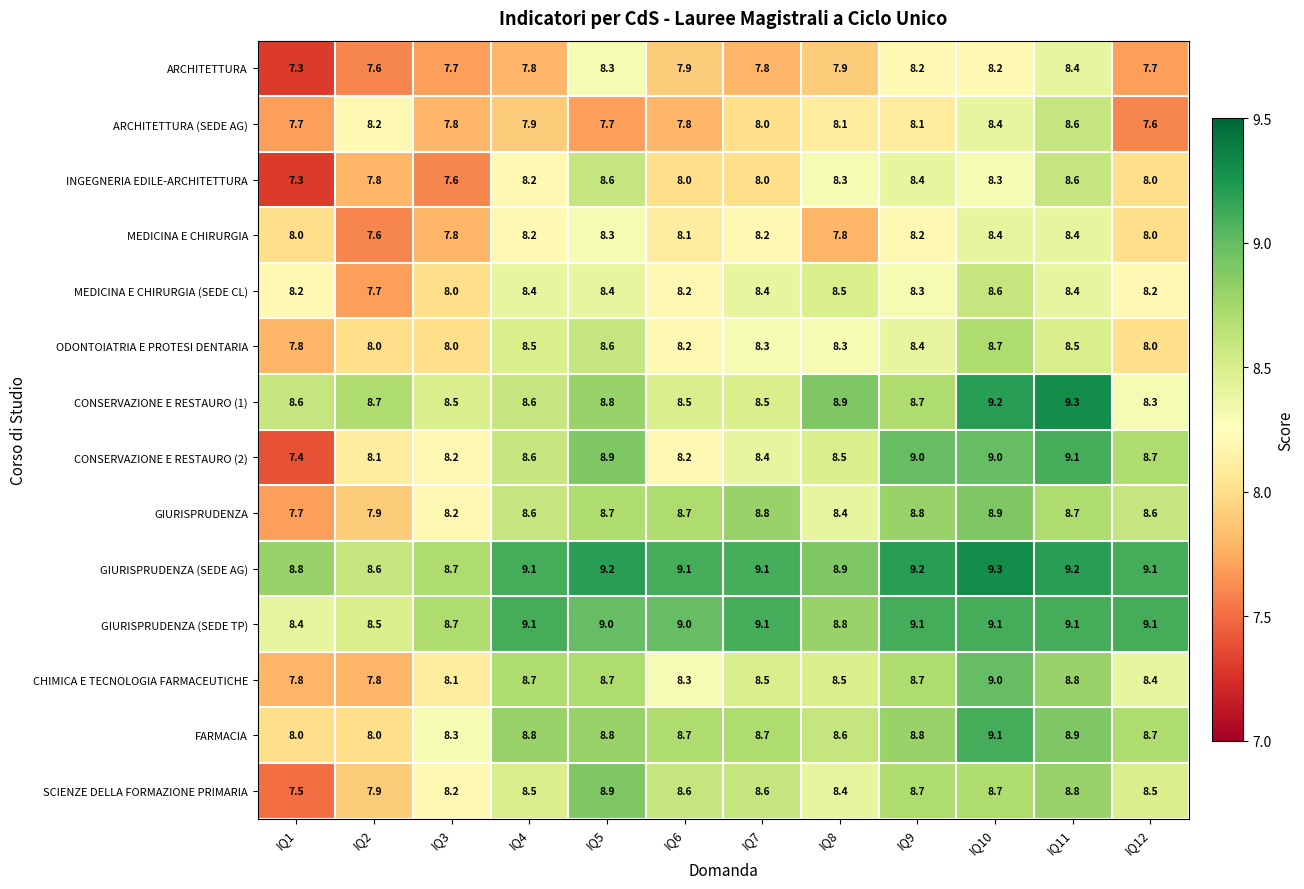

Which series changed the most between IQ1 and IQ6?

SCIENZE DELLA FORMAZIONE PRIMARIA